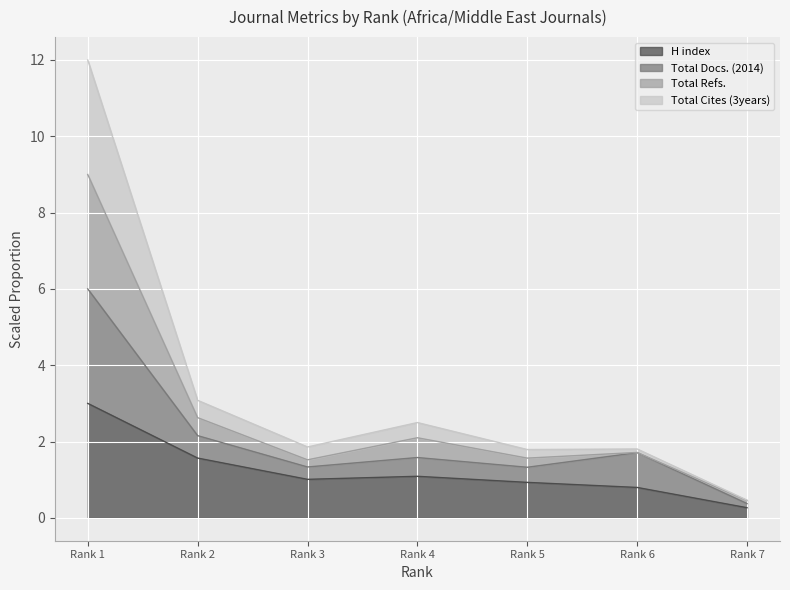

At how many categories does at least one series exceed 3?

2